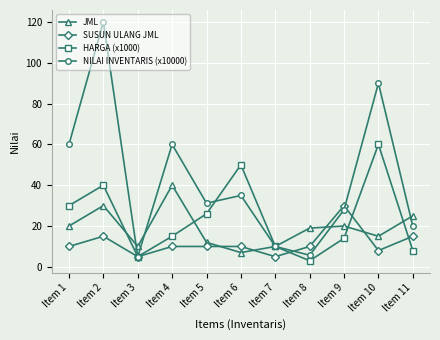

How many data points in JML are less than 19?

5